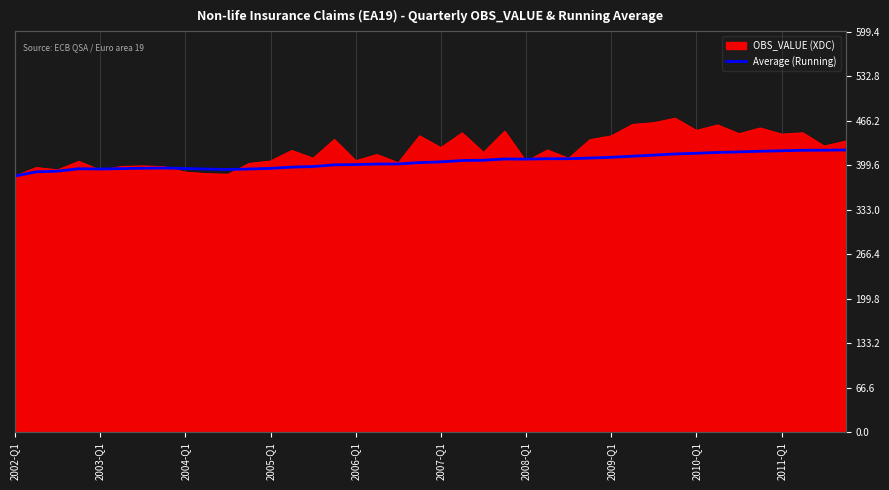

True or false: the data shows 389.7 at 2003-Q1.

True